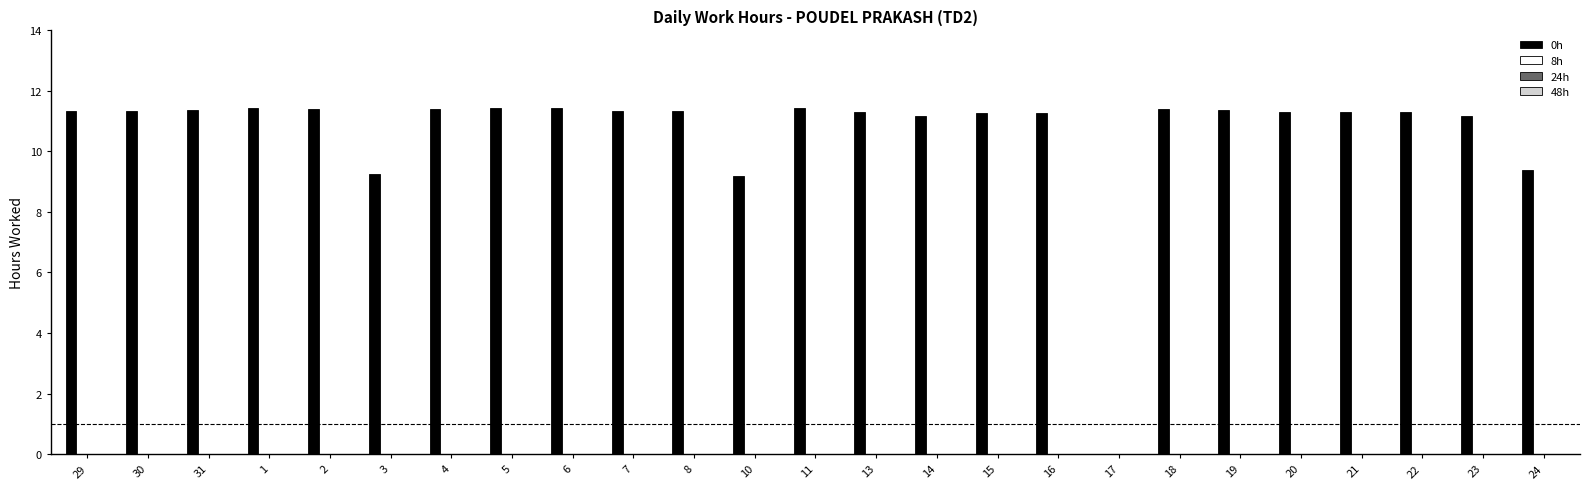

What is the sum of all values?

266.0